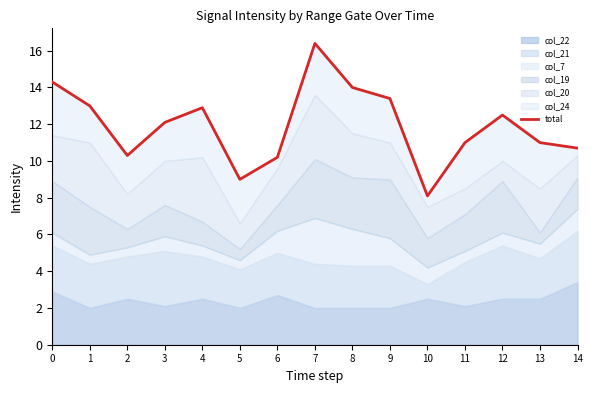

List the labels in order of value, smallest first.

10, 5, 6, 2, 14, 11, 13, 3, 12, 4, 1, 9, 8, 0, 7